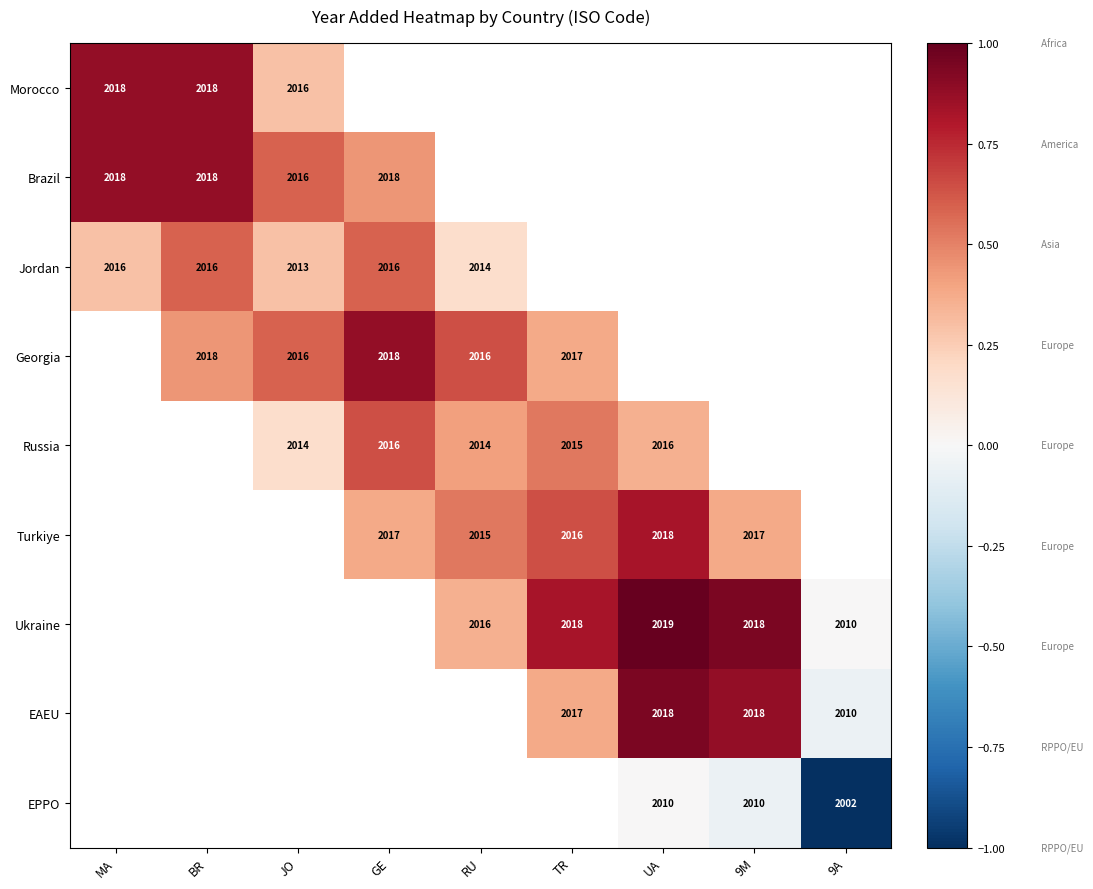

Is it true that Turkiye equals 0.8 at UA?

True